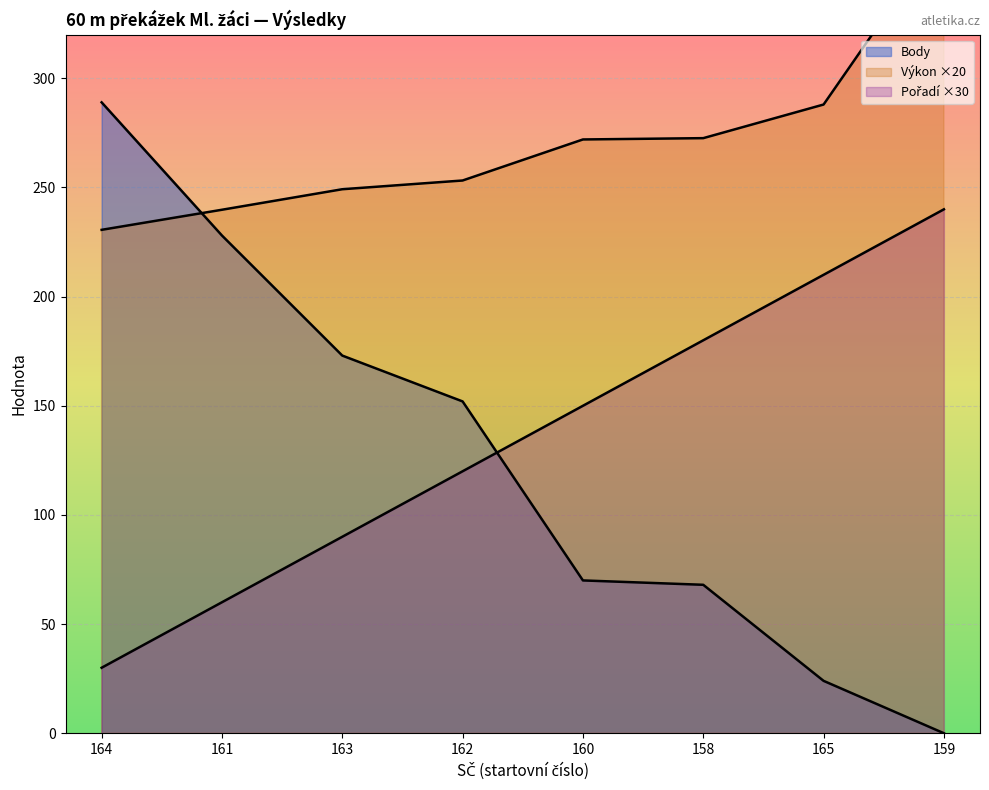

Rank the categories by Výkon value from lowest to highest.

164, 161, 163, 162, 160, 158, 165, 159